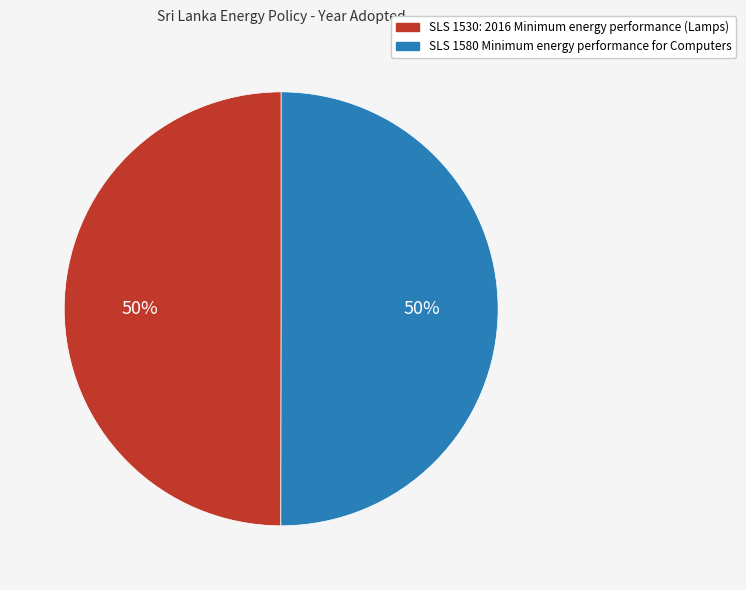

To the nearest percent, what percentage of the pie is SLS 1530: 2016 Minimum energy performance (Lamps)?

50%